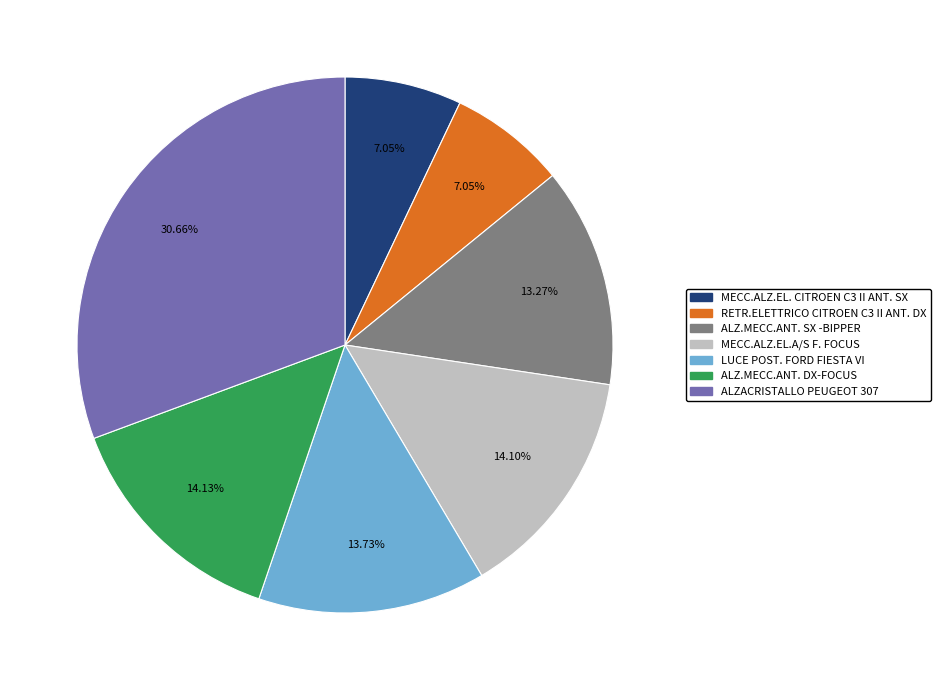

Does any single category account for the majority?

No